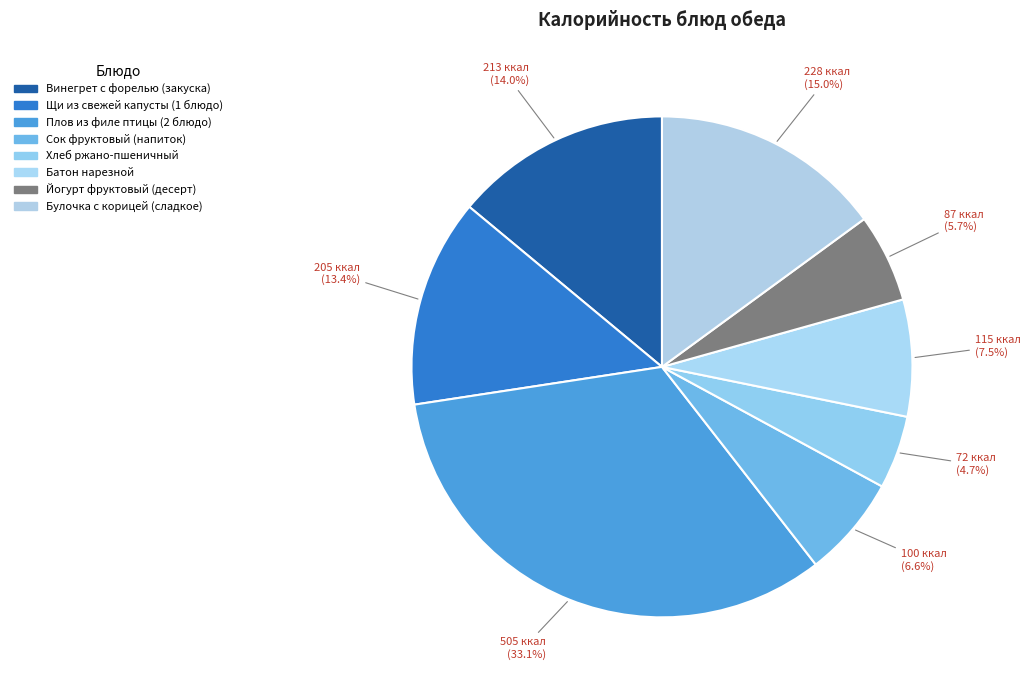

Count the number of slices in the pie.

8